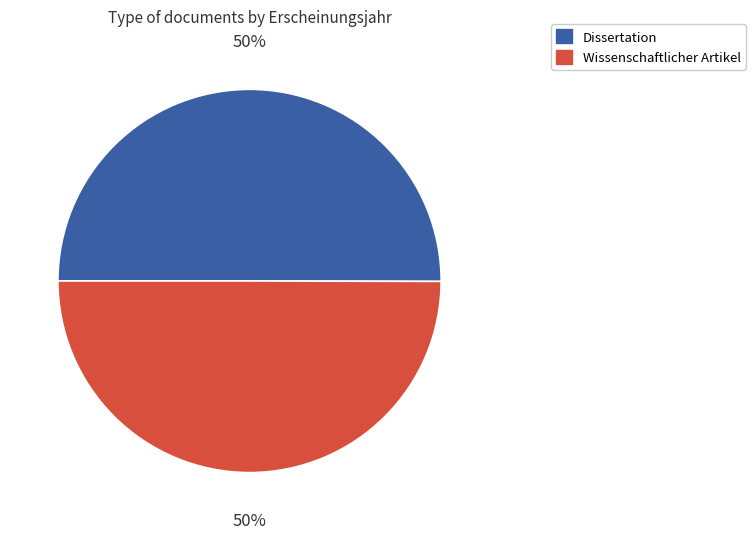

To the nearest percent, what is the combined percentage of Dissertation and Wissenschaftlicher Artikel?

100%